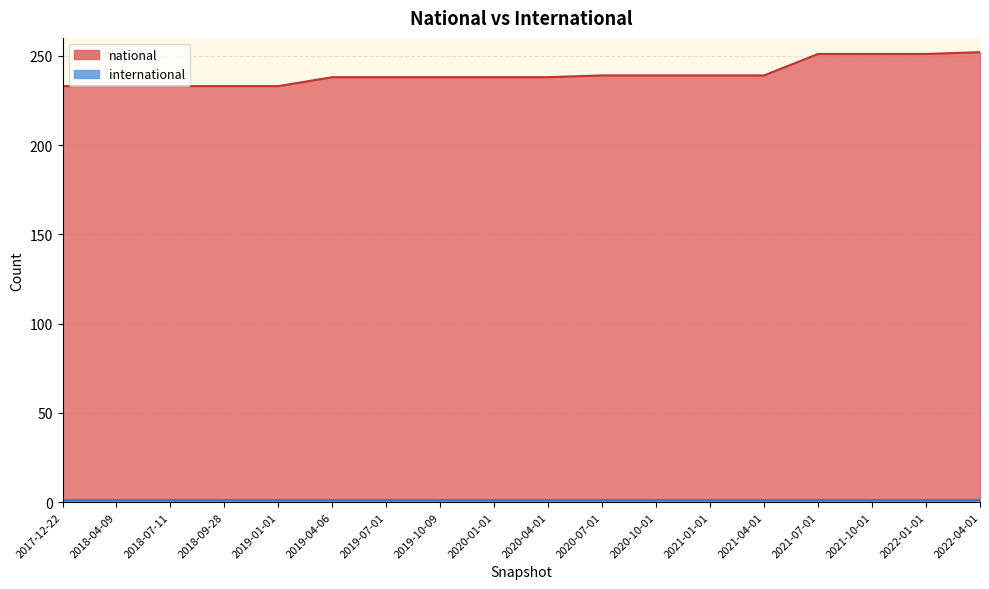

How many values exceed 238?

8